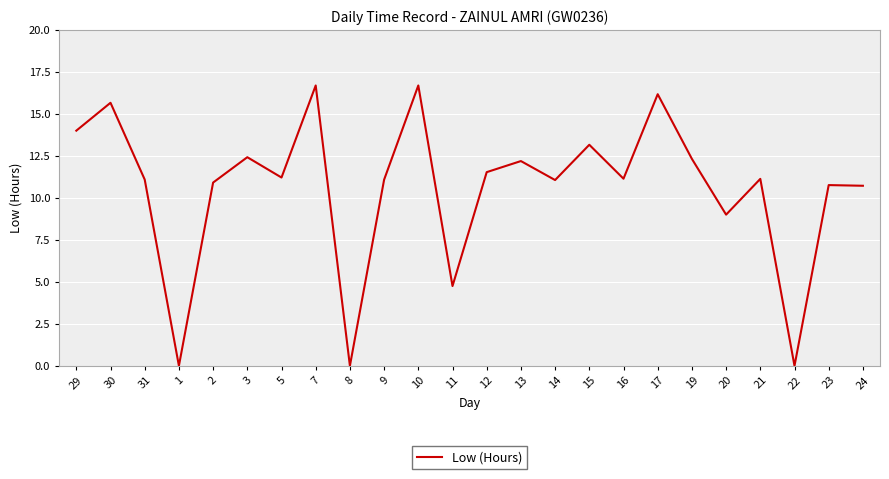

Is this an area chart (filled region under the line)?

No